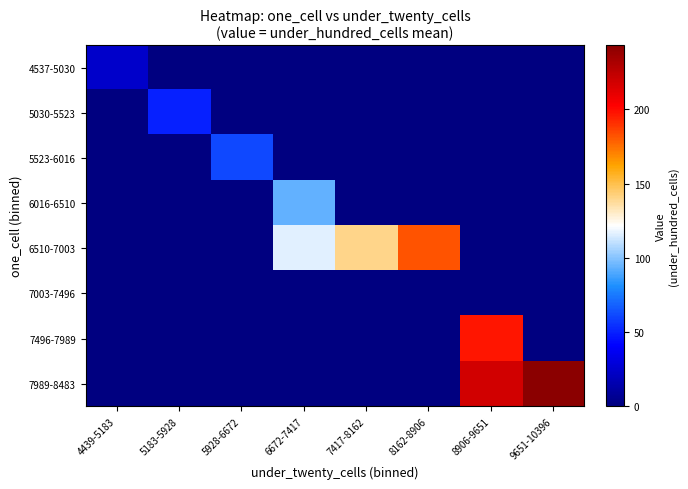

Reading left to right, transcribe all the data shown in this chart.

4537-5030: 4439-5183=23.9	5183-5928=0.0	5928-6672=0.0	6672-7417=0.0	7417-8162=0.0	8162-8906=0.0	8906-9651=0.0	9651-10396=0.0
5030-5523: 4439-5183=0.0	5183-5928=50.0	5928-6672=0.0	6672-7417=0.0	7417-8162=0.0	8162-8906=0.0	8906-9651=0.0	9651-10396=0.0
5523-6016: 4439-5183=0.0	5183-5928=0.0	5928-6672=61.0	6672-7417=0.0	7417-8162=0.0	8162-8906=0.0	8906-9651=0.0	9651-10396=0.0
6016-6510: 4439-5183=0.0	5183-5928=0.0	5928-6672=0.0	6672-7417=93.2	7417-8162=0.0	8162-8906=0.0	8906-9651=0.0	9651-10396=0.0
6510-7003: 4439-5183=0.0	5183-5928=0.0	5928-6672=0.0	6672-7417=116.0	7417-8162=139.8	8162-8906=182.0	8906-9651=0.0	9651-10396=0.0
7003-7496: 4439-5183=0.0	5183-5928=0.0	5928-6672=0.0	6672-7417=0.0	7417-8162=0.0	8162-8906=0.0	8906-9651=0.0	9651-10396=0.0
7496-7989: 4439-5183=0.0	5183-5928=0.0	5928-6672=0.0	6672-7417=0.0	7417-8162=0.0	8162-8906=0.0	8906-9651=197.5	9651-10396=0.0
7989-8483: 4439-5183=0.0	5183-5928=0.0	5928-6672=0.0	6672-7417=0.0	7417-8162=0.0	8162-8906=0.0	8906-9651=218.0	9651-10396=243.2